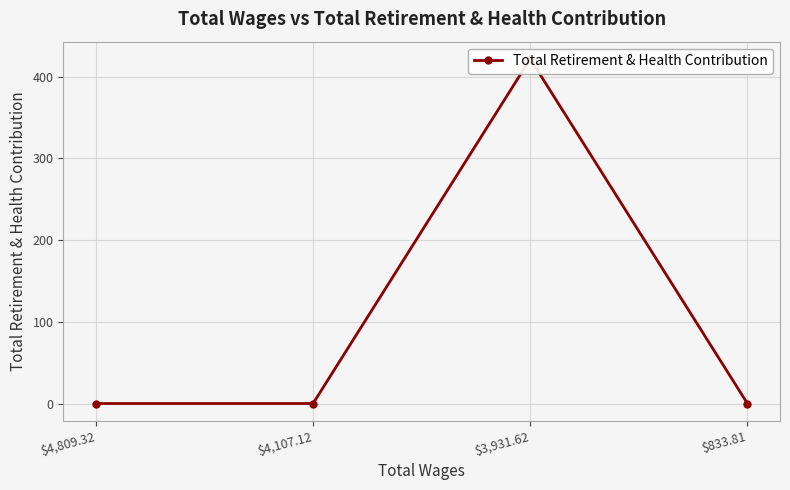

Reading right to left, what are all the values shown in this chart?

$833.81=0.0	$3,931.62=421.9	$4,107.12=0.0	$4,809.32=0.0